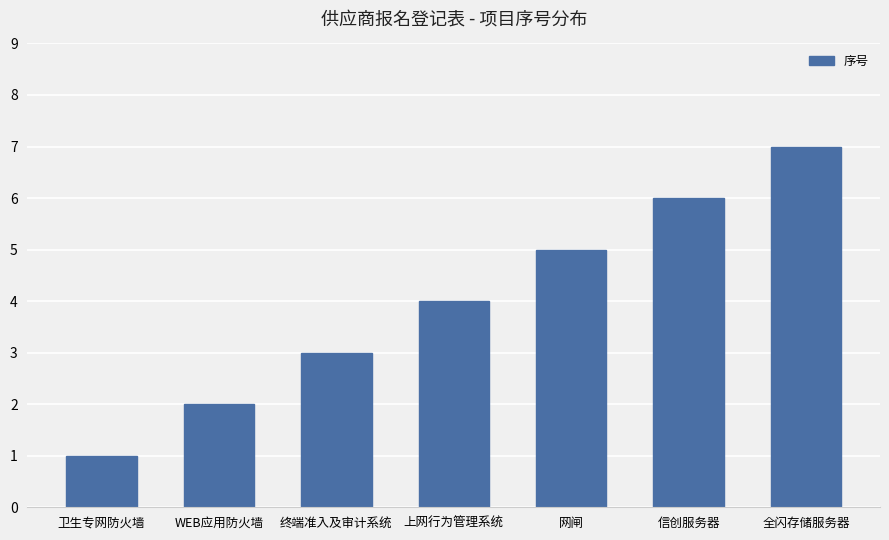

True or false: the data shows 3 at WEB应用防火墙.

False